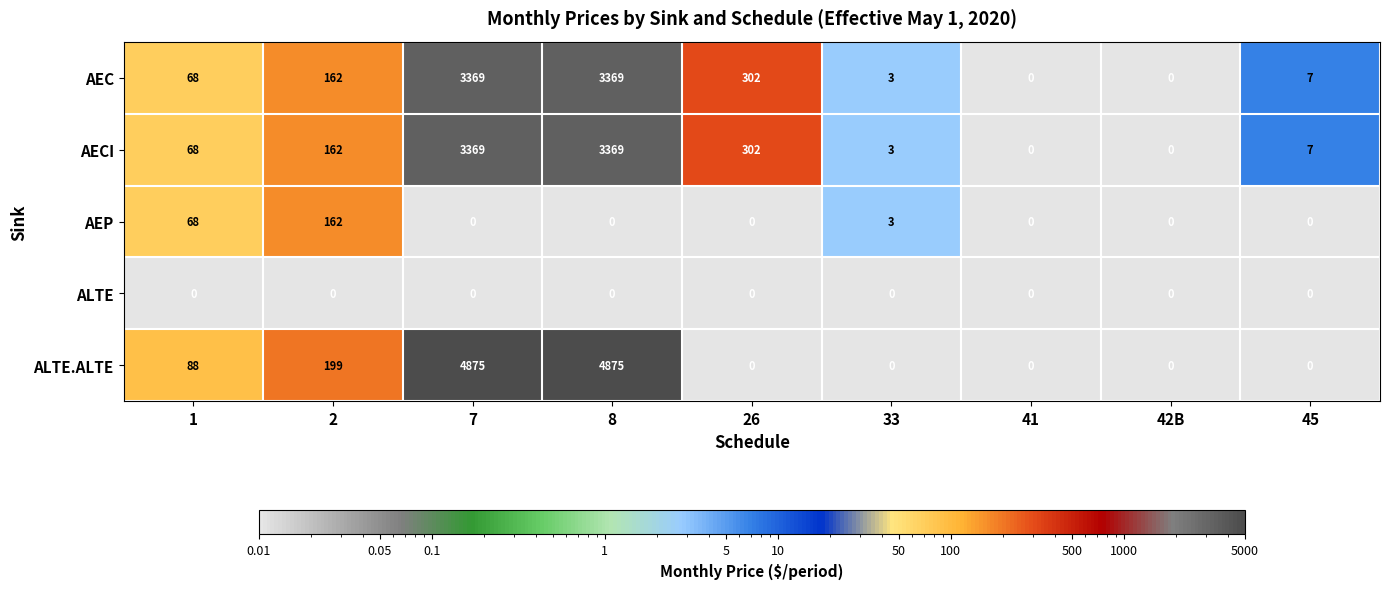

What is the difference between the maximum and minimum values in the AEC series?

3369